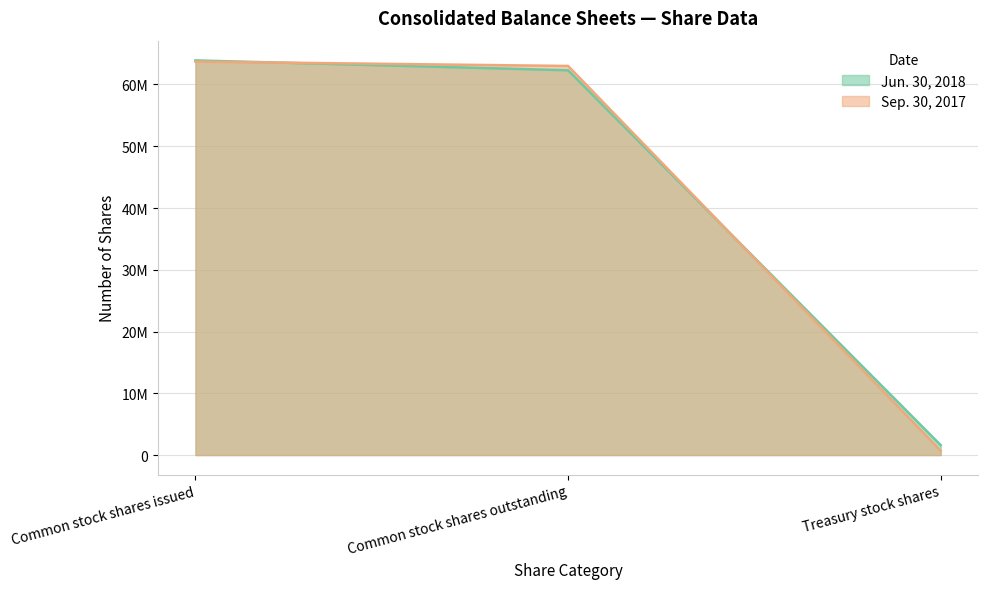

What is the sum of the Jun. 30, 2018 values at Common stock shares outstanding and Treasury stock shares?

63900000